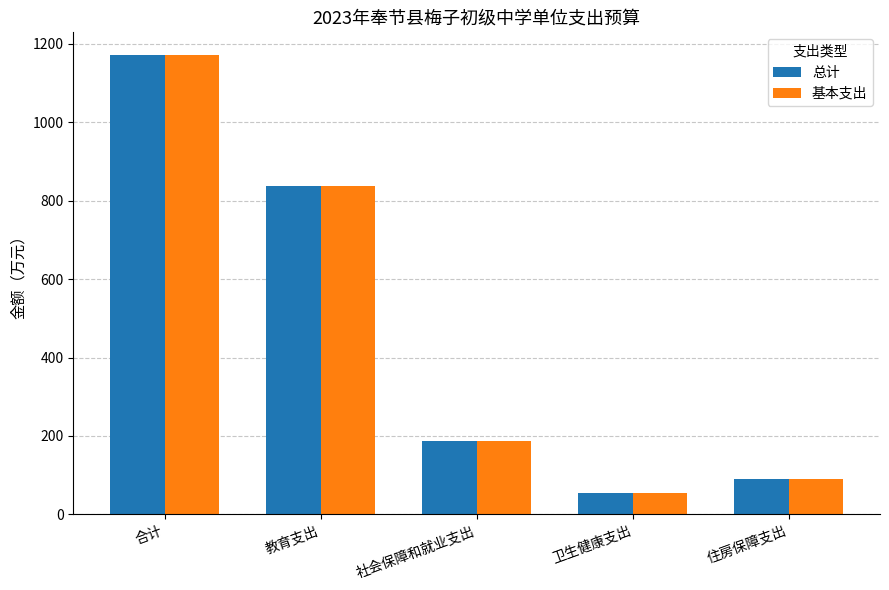

What is the value of the 总计 bar at the 4th from the left?

55.7